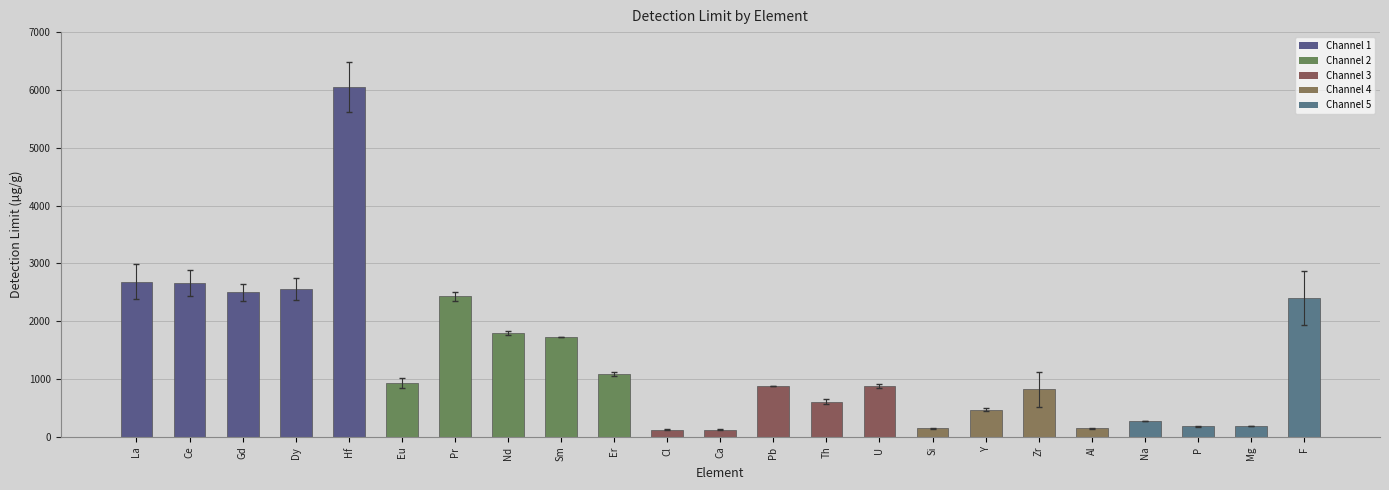

What value does the data have at Zr?

827.0